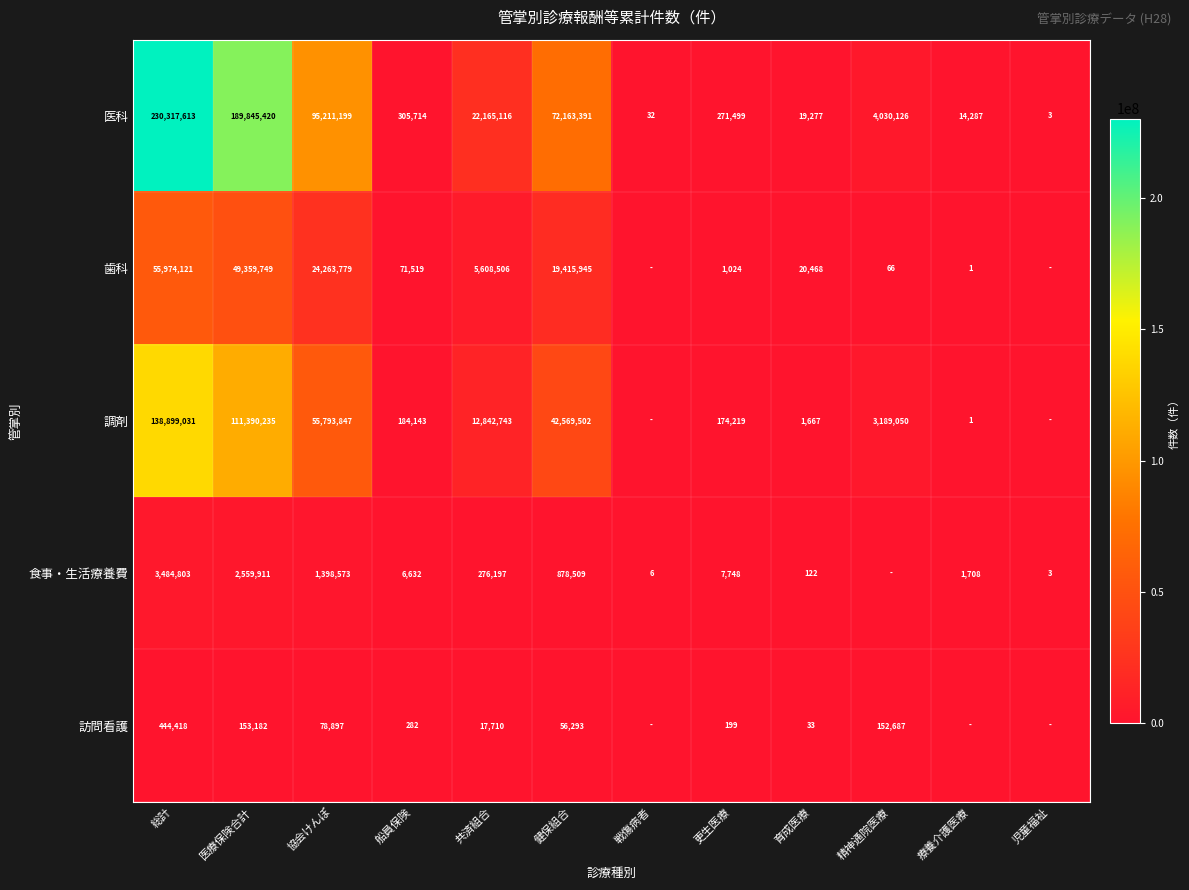

Count the number of data series in this chart.

5